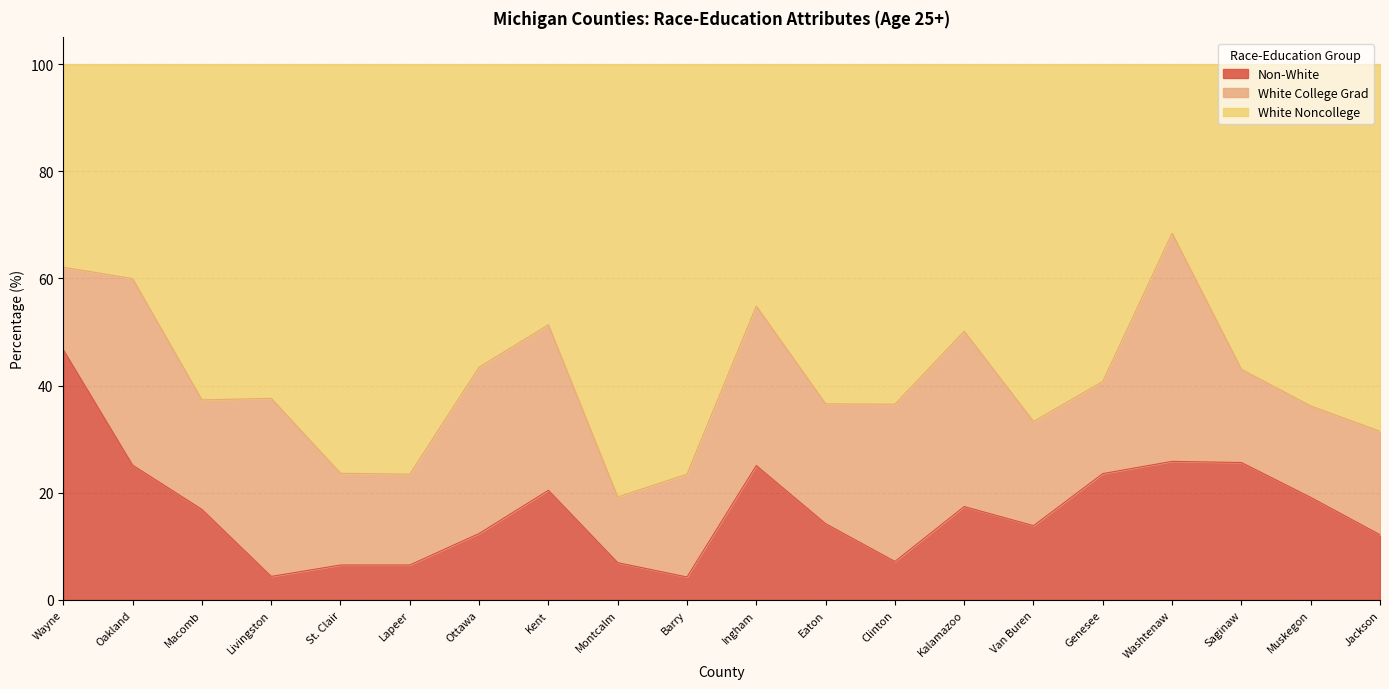

How many data points in Non-White are above 16?

10